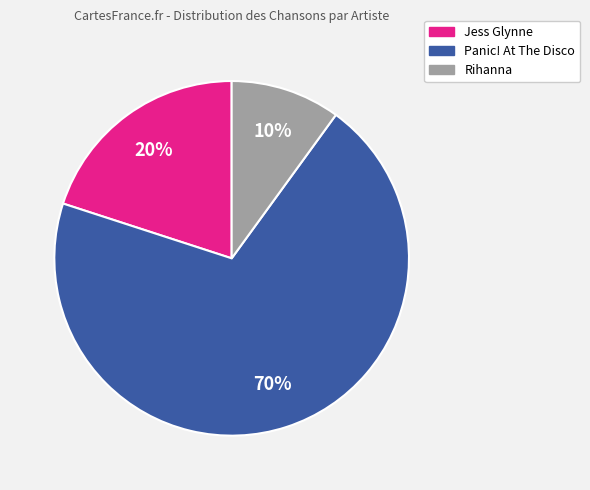

Count the number of slices in the pie.

3